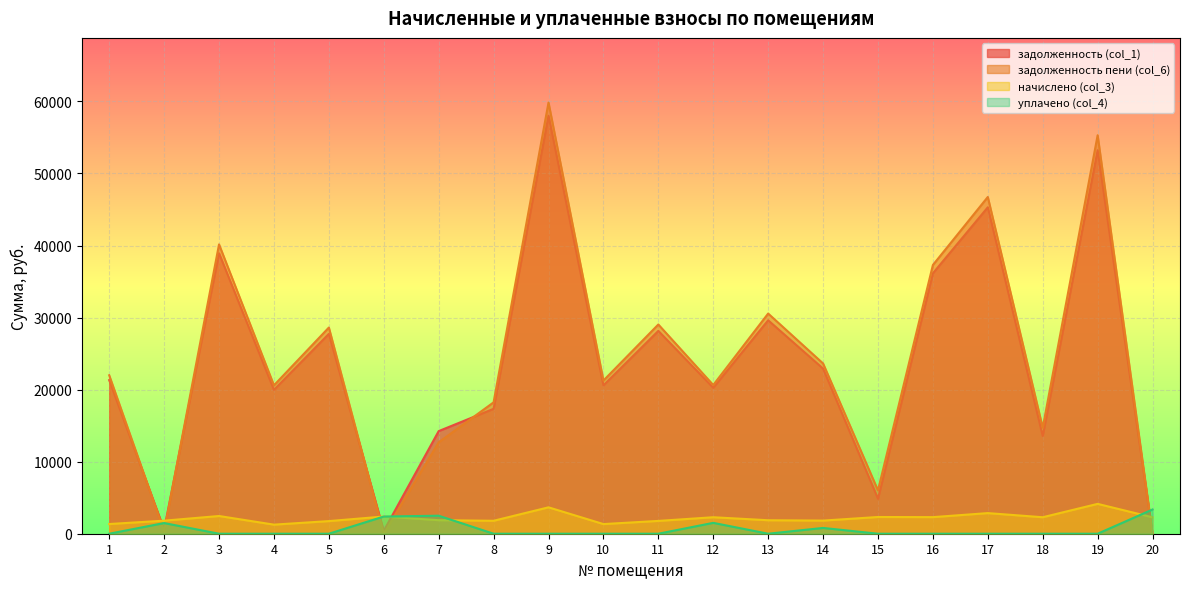

How many positive values does the задолженность (col_1) series have?

19